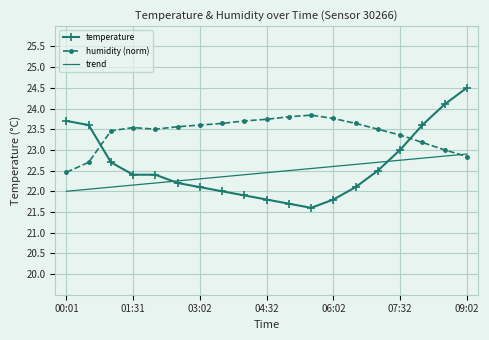

Which series has the widest spread of values?

temperature